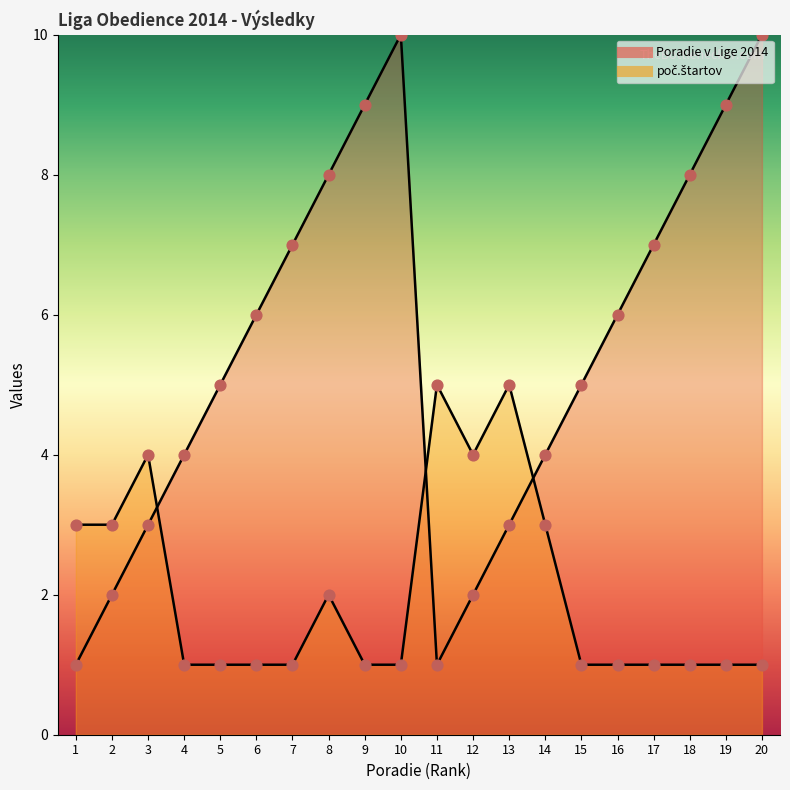

Which series contains the lowest Y value?

Poradie v Lige 2014